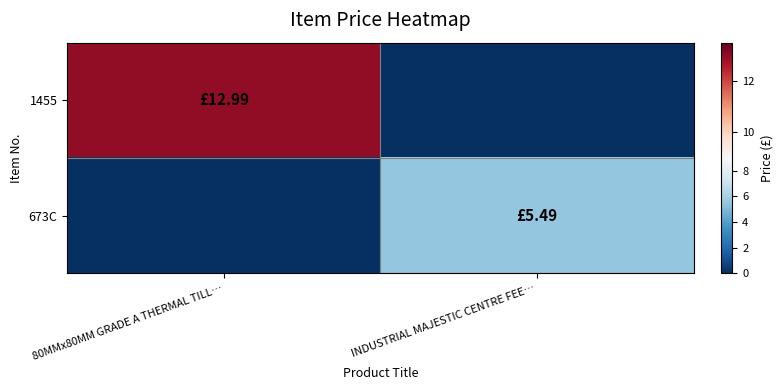

Reading left to right, what are all the values shown in this chart?

1455: 80MMx80MM GRADE A THERMAL TILL…=13.0	INDUSTRIAL MAJESTIC CENTRE FEE…=0.0
673C: 80MMx80MM GRADE A THERMAL TILL…=0.0	INDUSTRIAL MAJESTIC CENTRE FEE…=5.5